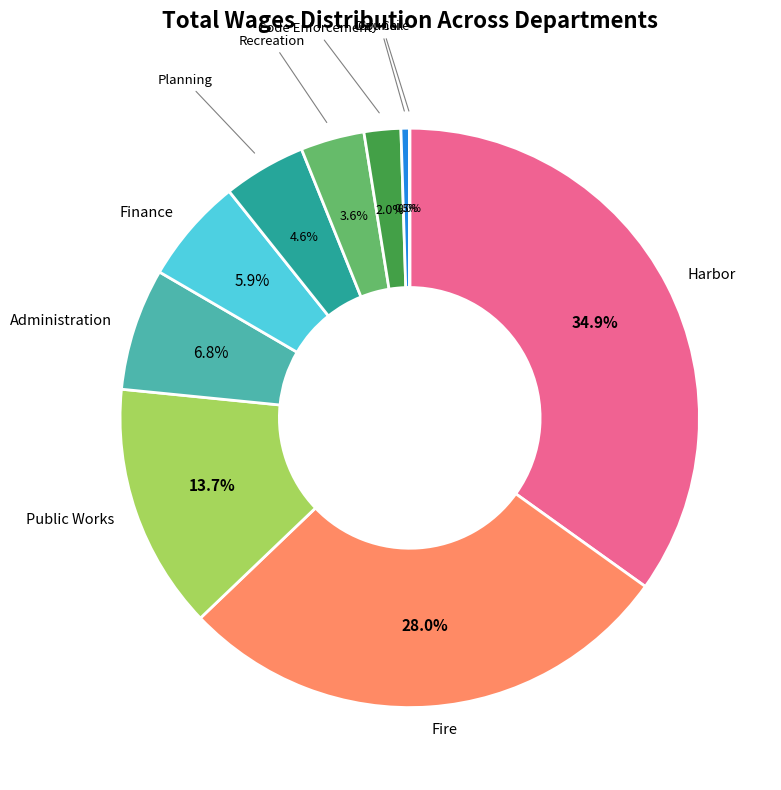

What is the largest slice in the pie chart?

Harbor